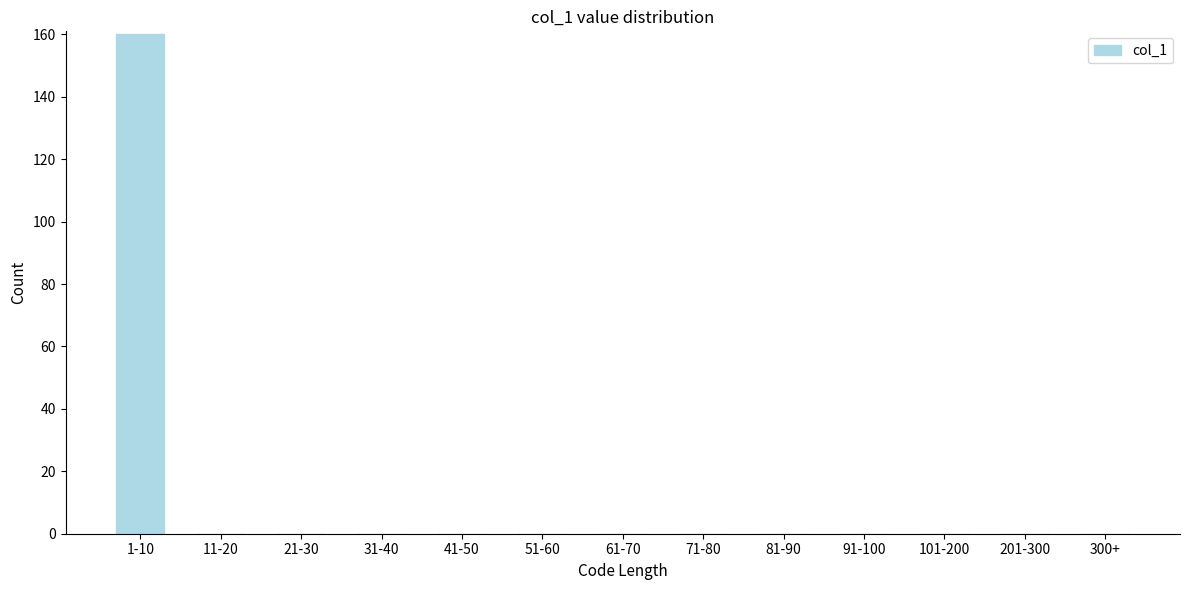

Reading right to left, what are all the values shown in this chart?

300+=0	201-300=0	101-200=0	91-100=0	81-90=0	71-80=0	61-70=0	51-60=0	41-50=0	31-40=0	21-30=0	11-20=0	1-10=160